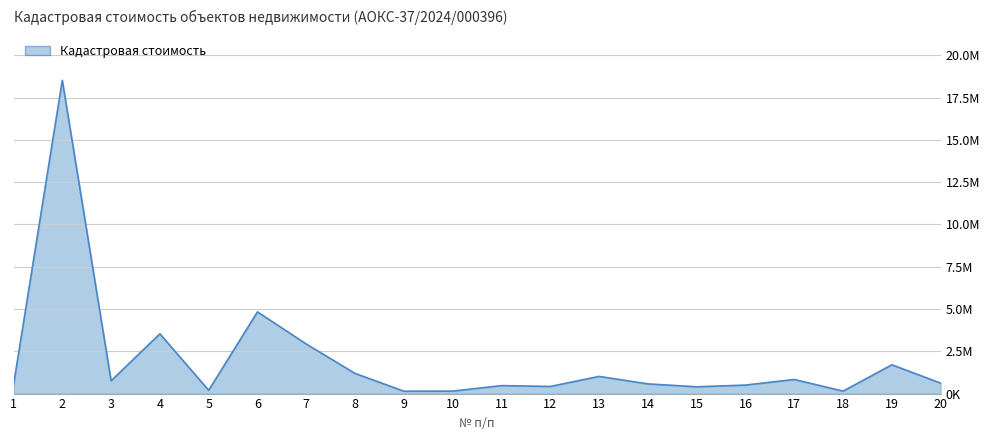

The chart shows a value of 1015137.9 at 13. True or false?

True